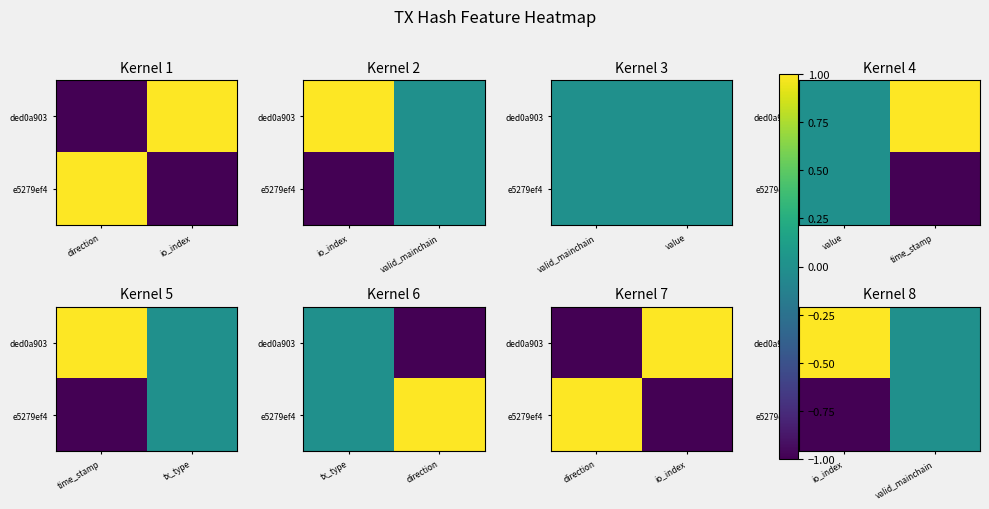

Which category has the lowest value in the e5279ef4 series?

io_index